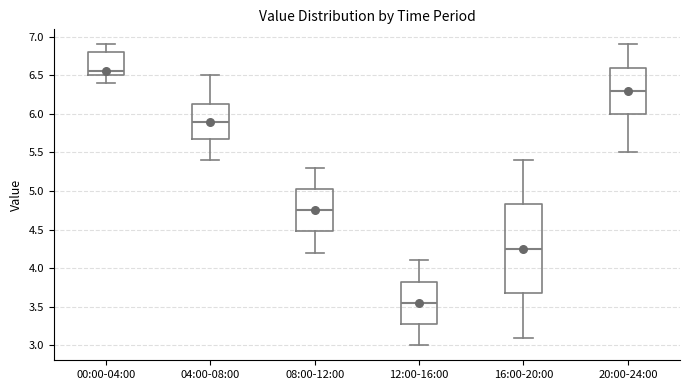

Which box has the lowest median line?

12:00-16:00